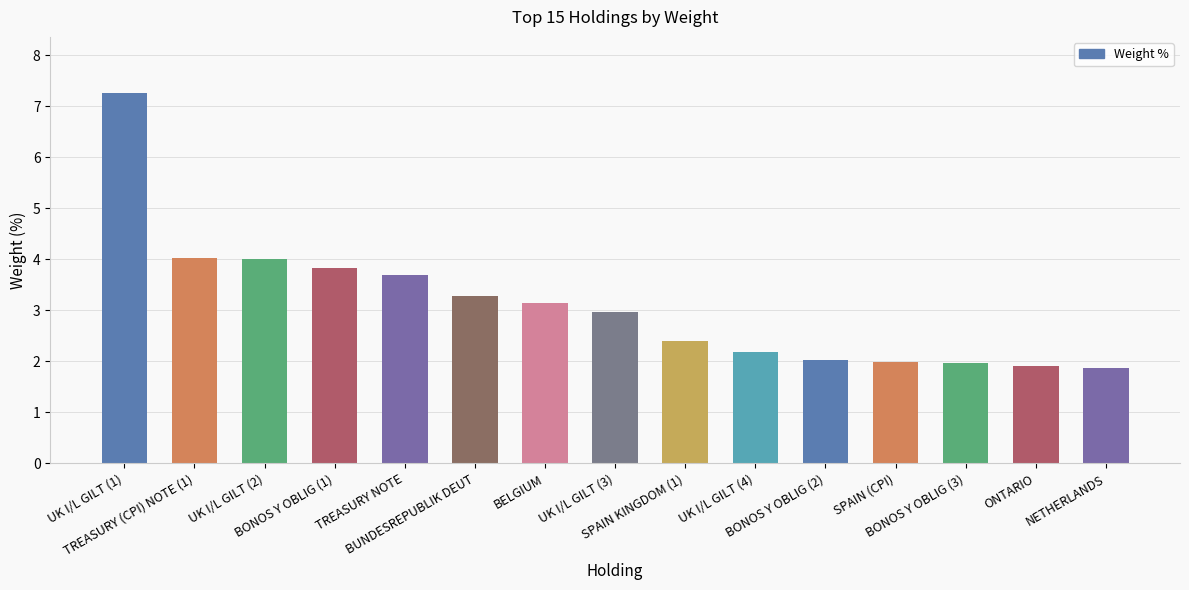

How many bars are there in total?

15